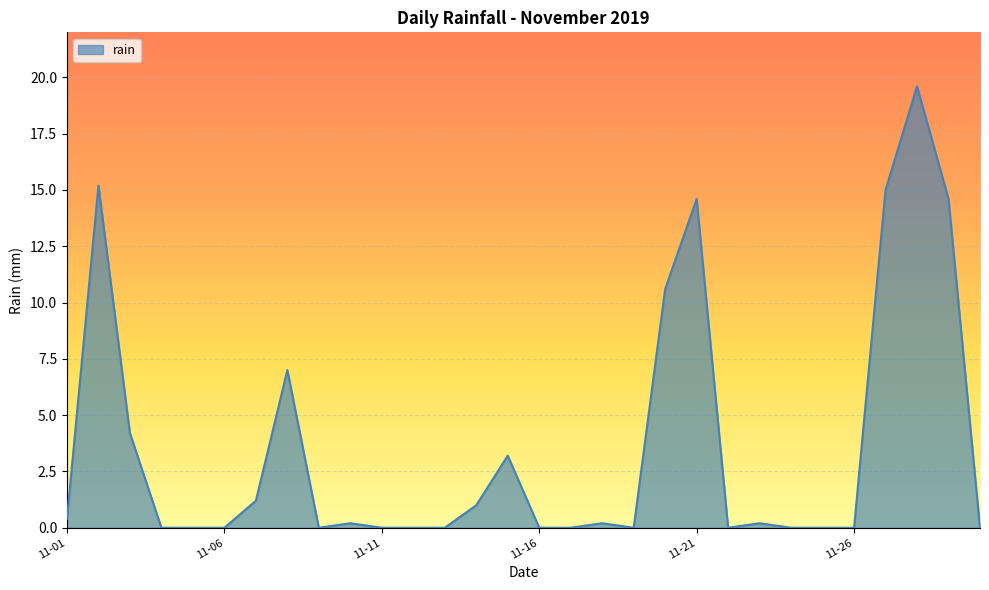

What is the difference between the maximum and minimum values?

19.6